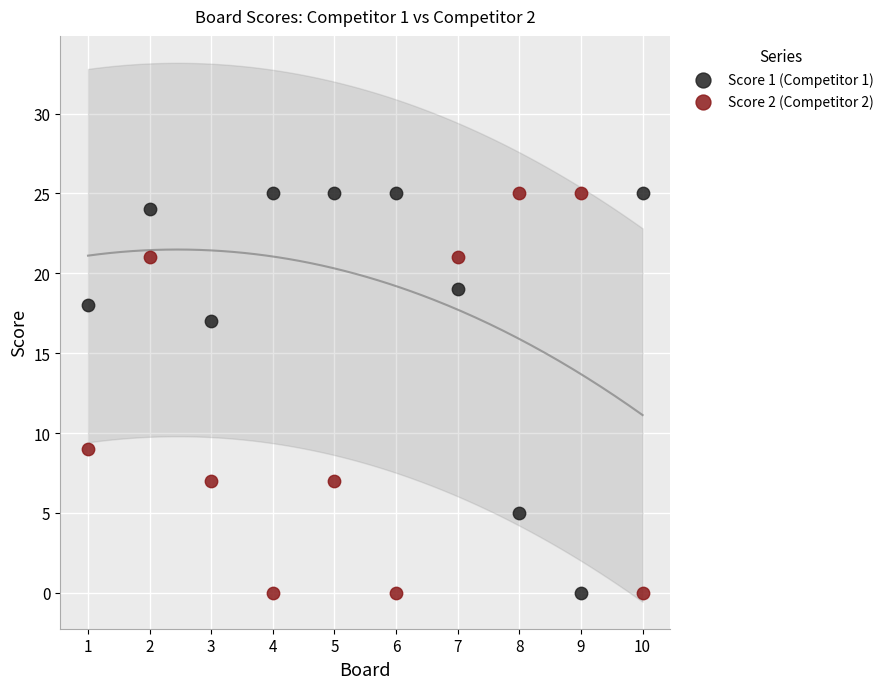

What is the X range (max minus min) for the scatter plot?

9